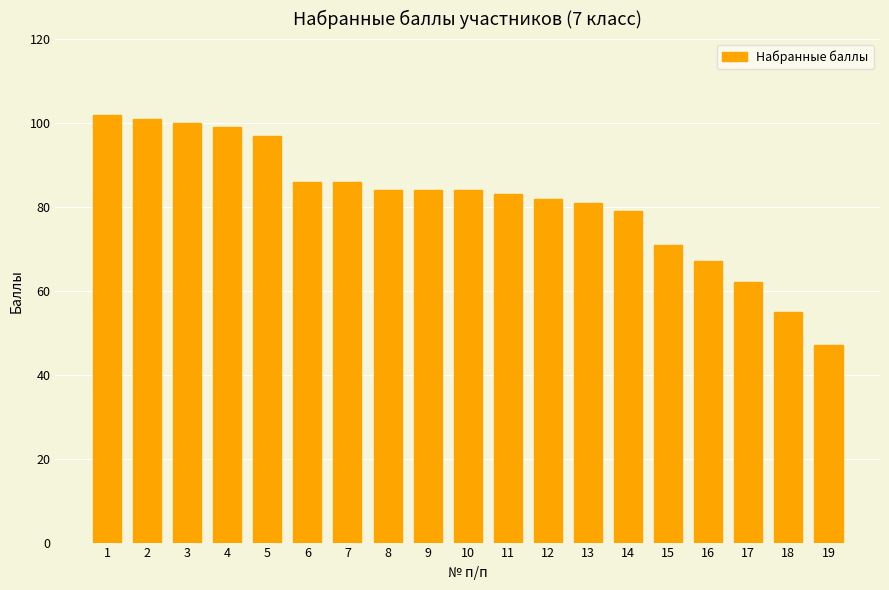

What is the change in value from 1 to 13?

-21